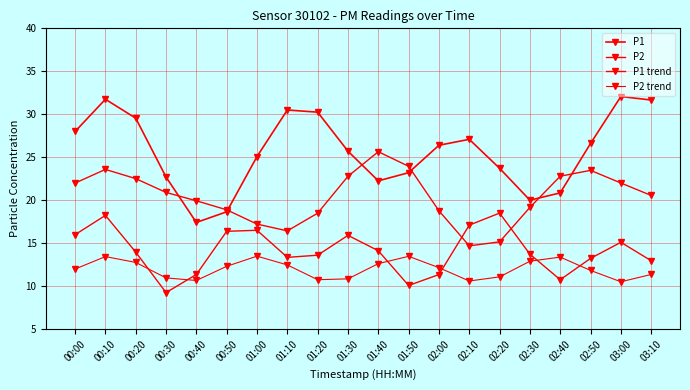

List the series in order of their overall mean, lowest first.

P2 trend, P2, P1 trend, P1